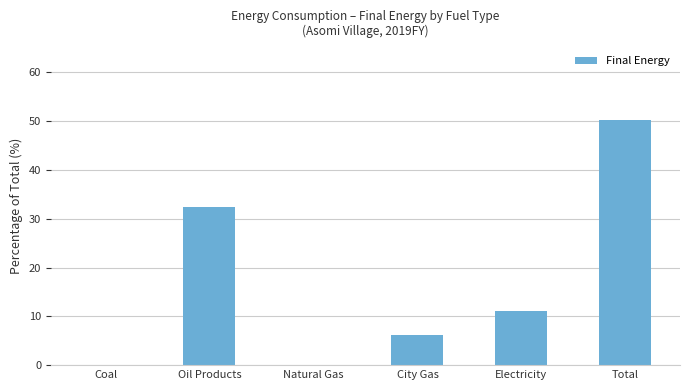

The chart shows a value of 45.7 at Oil Products. True or false?

False